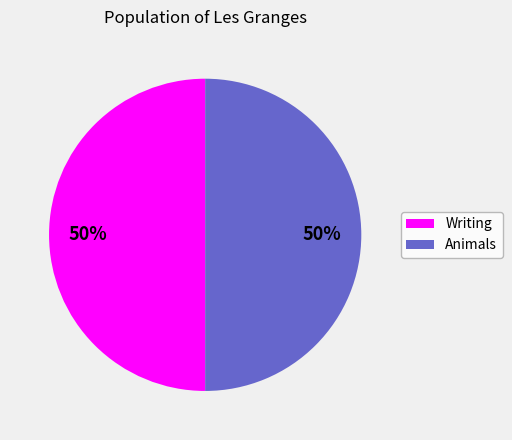

How many slices are in this pie chart?

2